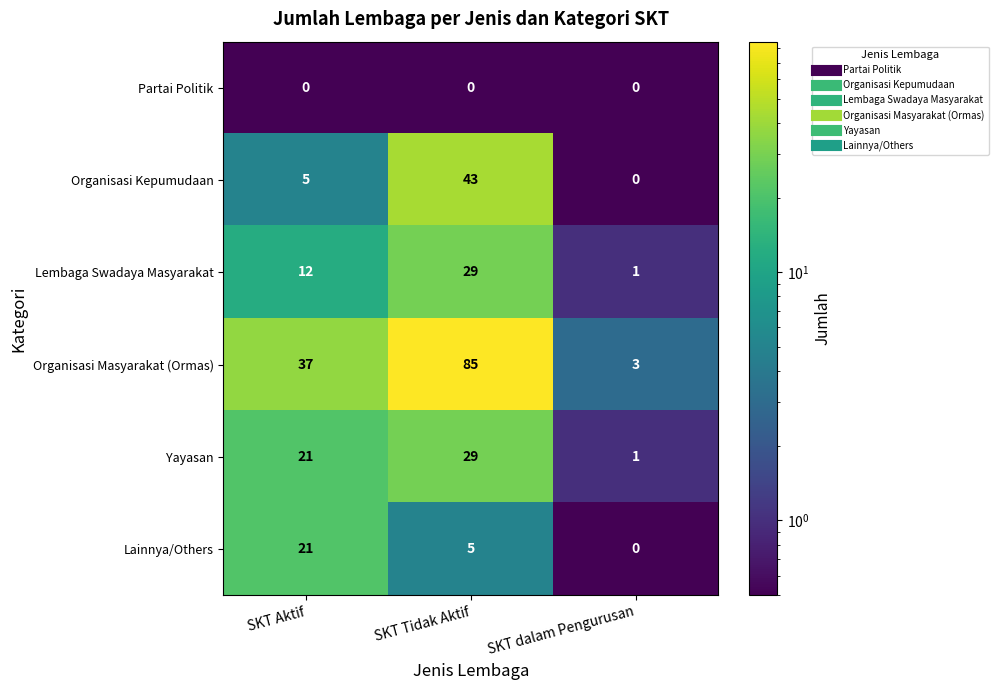

At which label does Organisasi Masyarakat (Ormas) reach its minimum?

SKT dalam Pengurusan